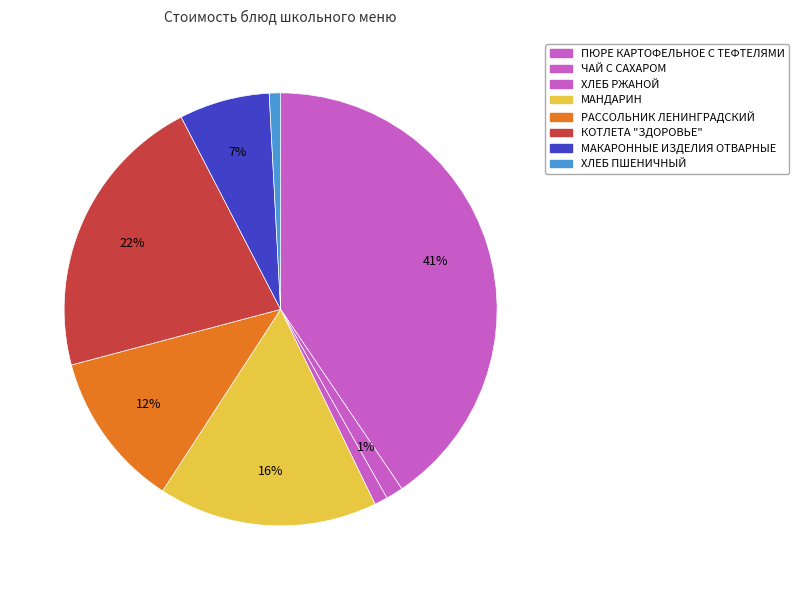

Which slice is the largest?

ПЮРЕ КАРТОФЕЛЬНОЕ С ТЕФТЕЛЯМИ